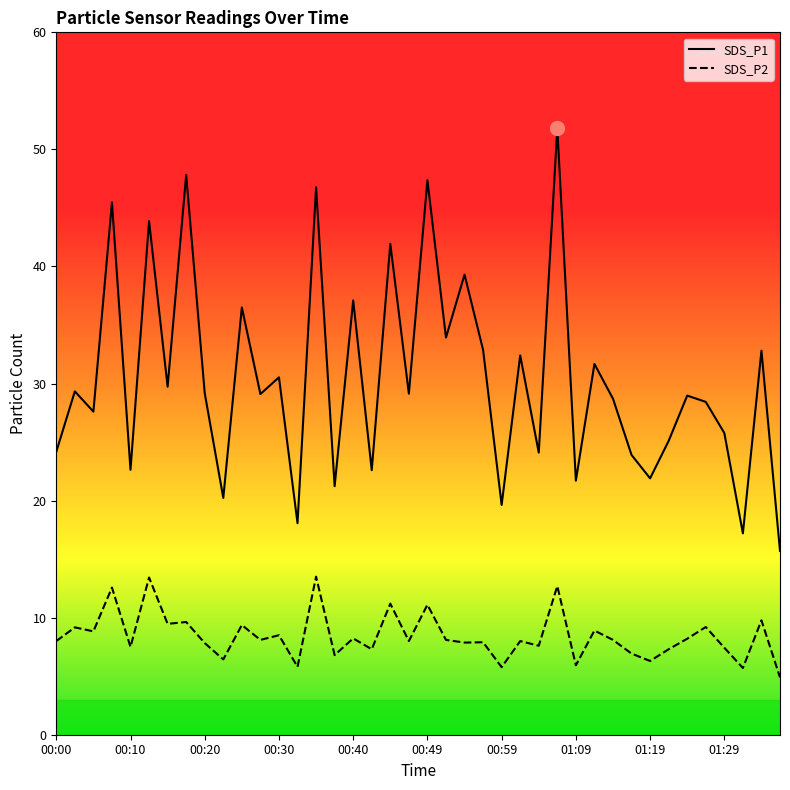

The SDS_P1 series shows 34.2 at 33. True or false?

False